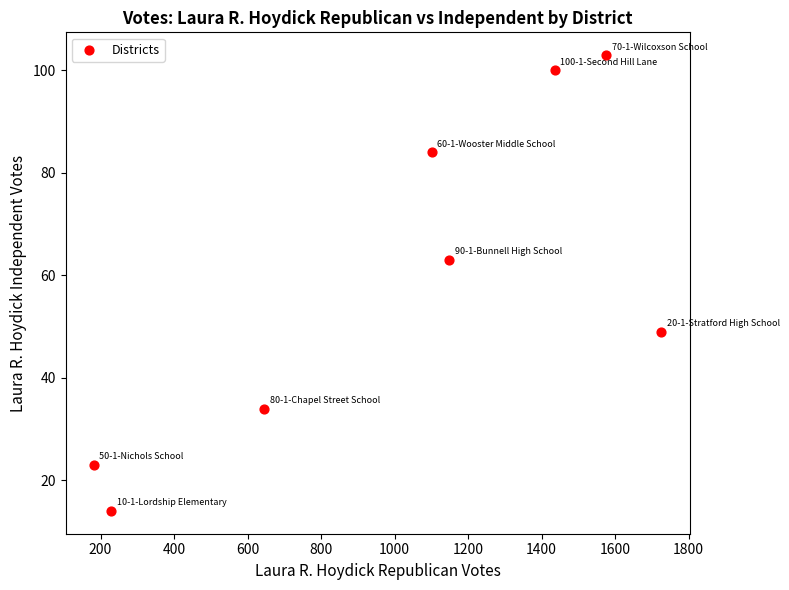

What is the range of X values (max minus min)?

1543